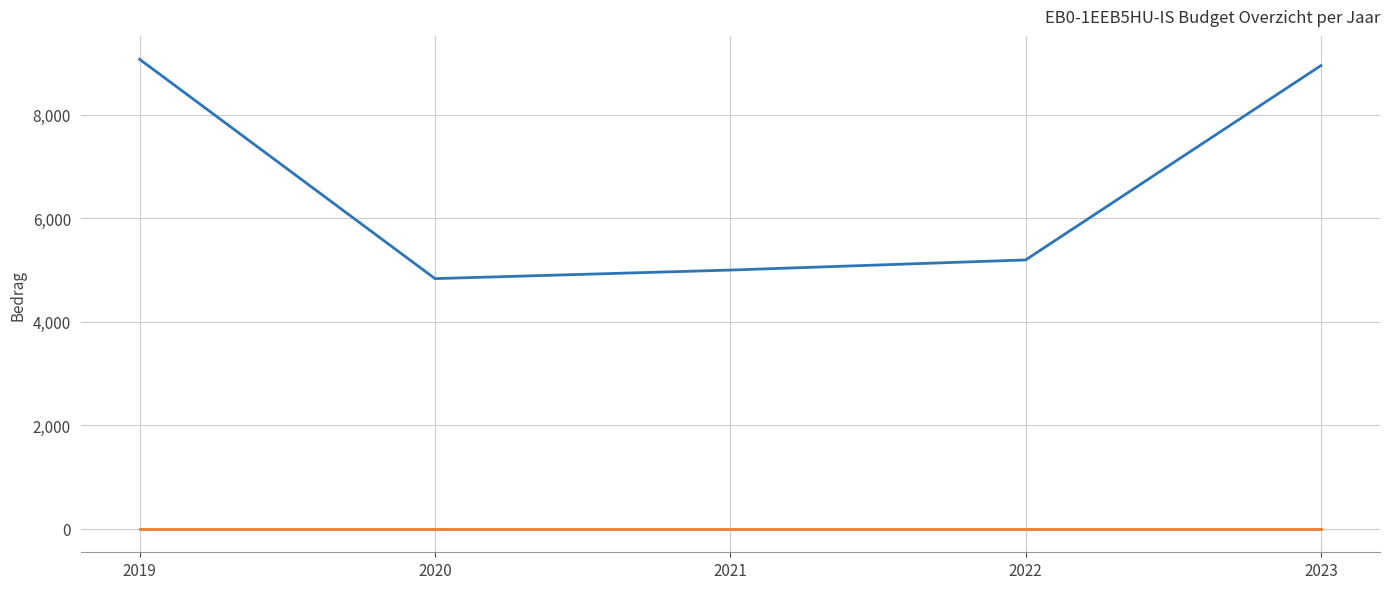

What is the total value across all series at 2023?

8952